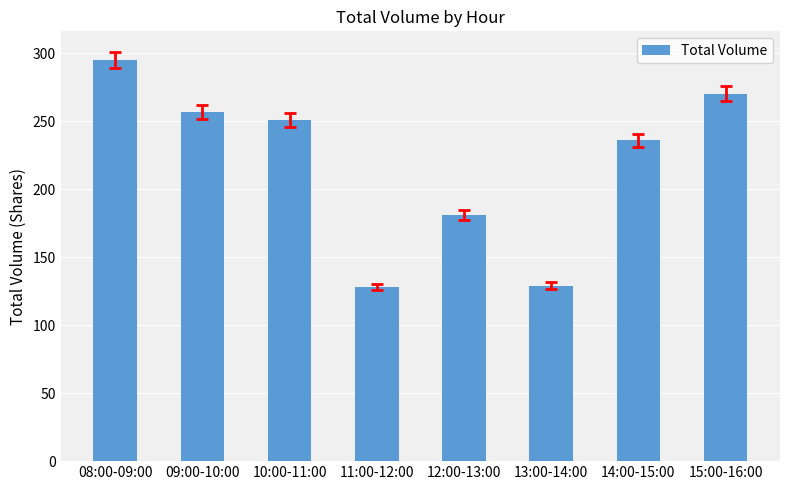

What is the label of the 4th bar from the right?

12:00-13:00